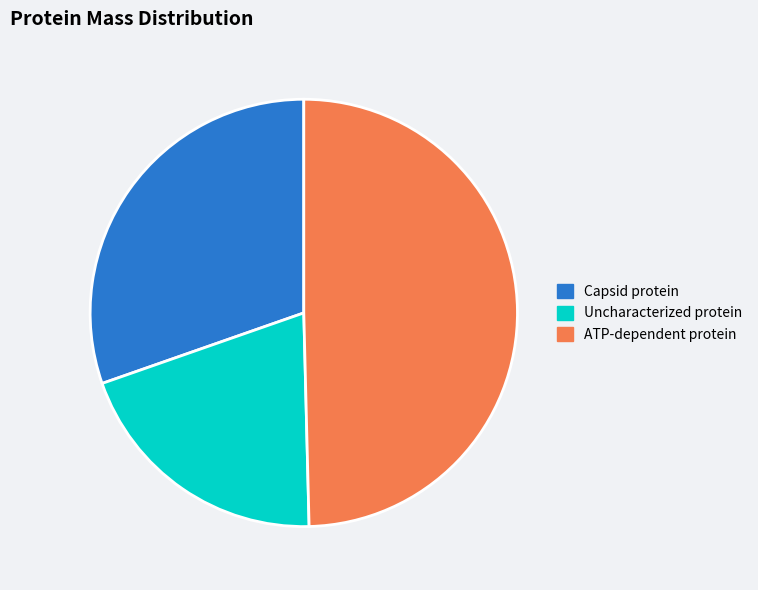

The Capsid protein slice represents 20% of the pie. True or false?

False